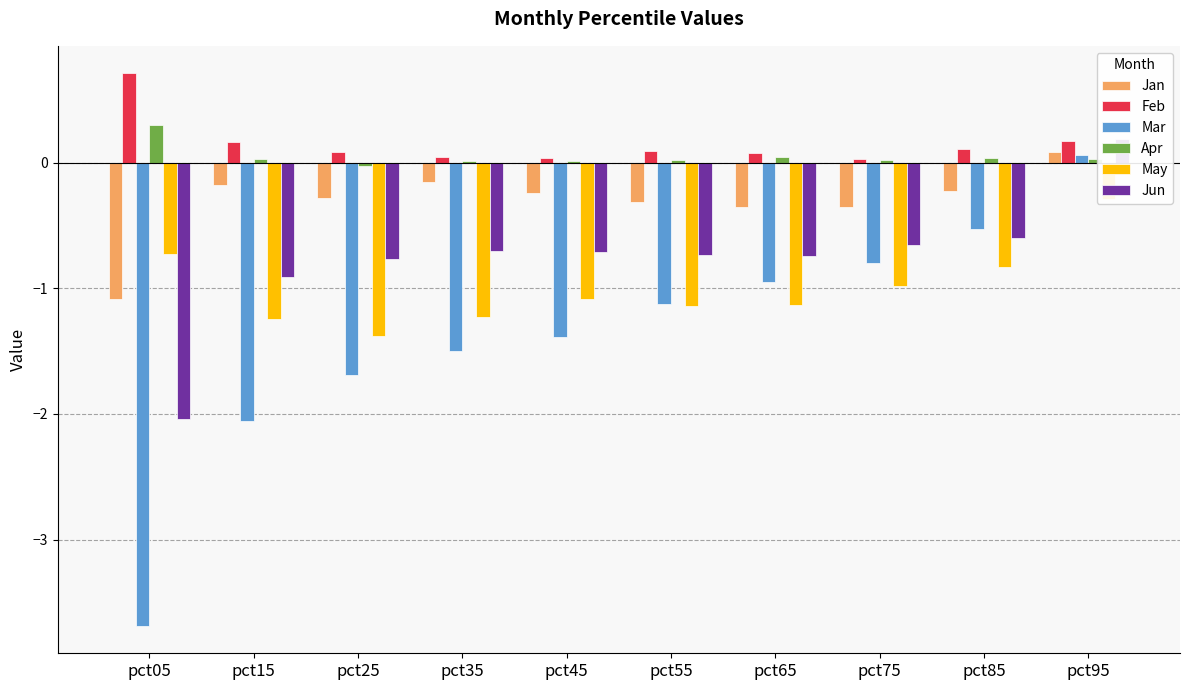

Reading left to right, list all the values displayed in this chart.

Jan: -1.1	-0.2	-0.3	-0.2	-0.2	-0.3	-0.4	-0.4	-0.2	0.1
Feb: 0.7	0.2	0.1	0.0	0.0	0.1	0.1	0.0	0.1	0.2
Mar: -3.7	-2.1	-1.7	-1.5	-1.4	-1.1	-0.9	-0.8	-0.5	0.1
Apr: 0.3	0.0	-0.0	0.0	0.0	0.0	0.1	0.0	0.0	0.0
May: -0.7	-1.2	-1.4	-1.2	-1.1	-1.1	-1.1	-1.0	-0.8	-0.3
Jun: -2.0	-0.9	-0.8	-0.7	-0.7	-0.7	-0.7	-0.7	-0.6	0.2